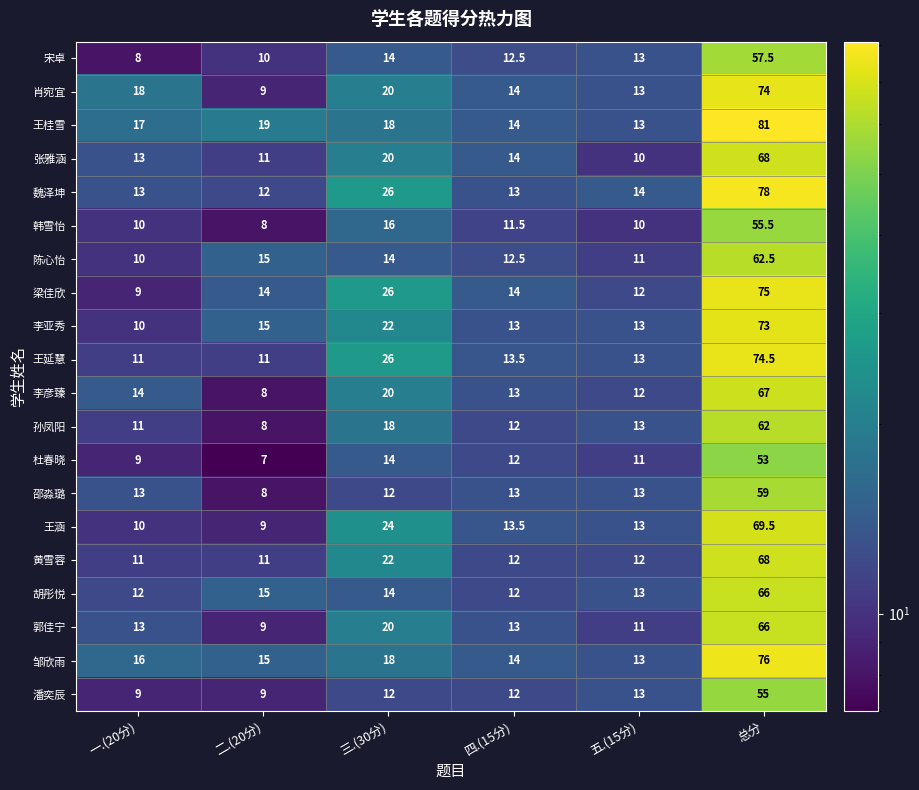

What is the smallest value displayed?

7.0